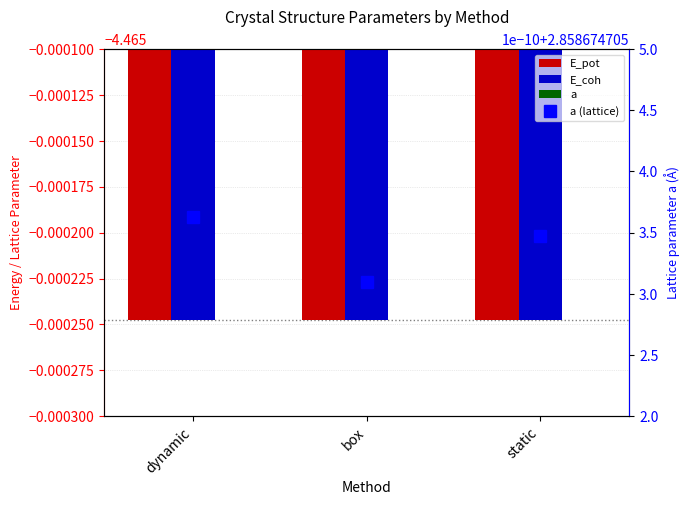

At which category is the sum across all series the highest?

dynamic